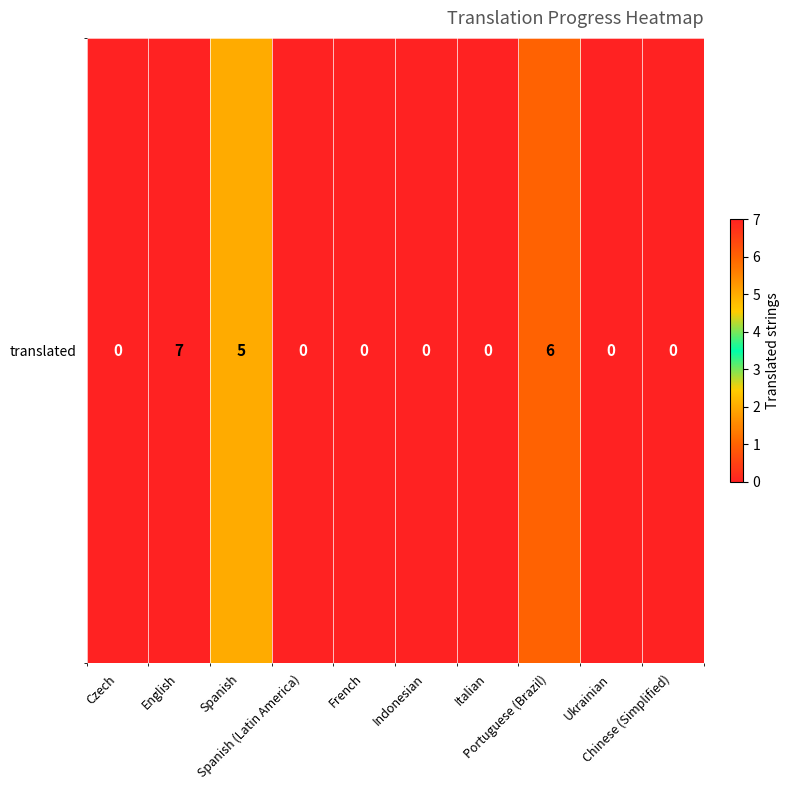

Where is the data nearest to the value 3?

Spanish